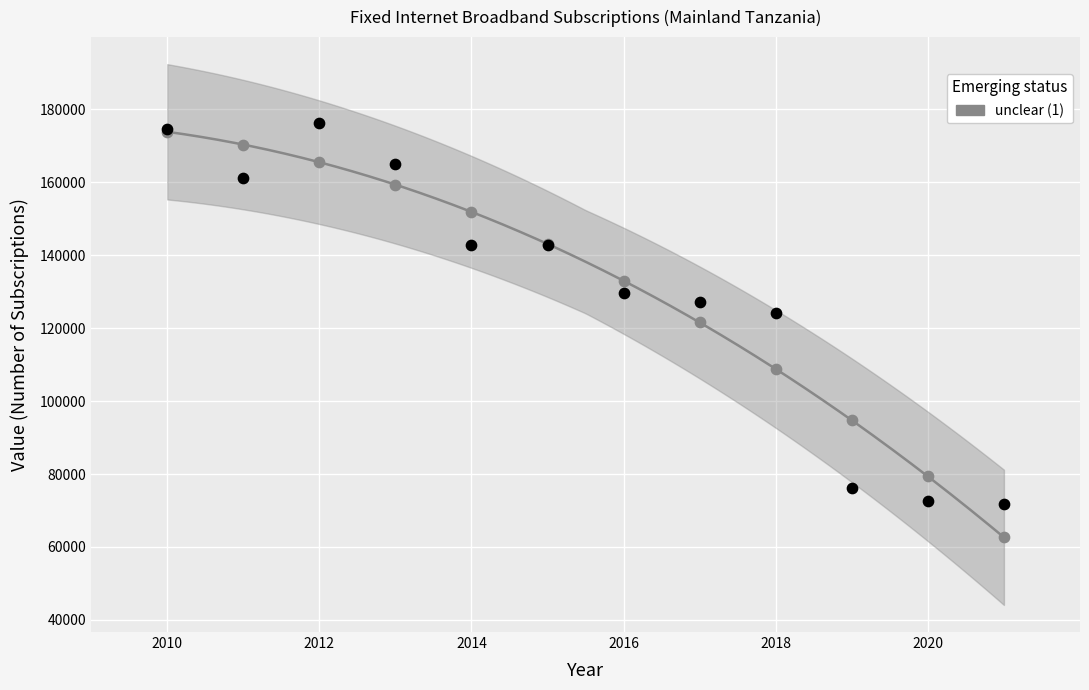

Across all series, what Y value is closest to 119501?

121565.6